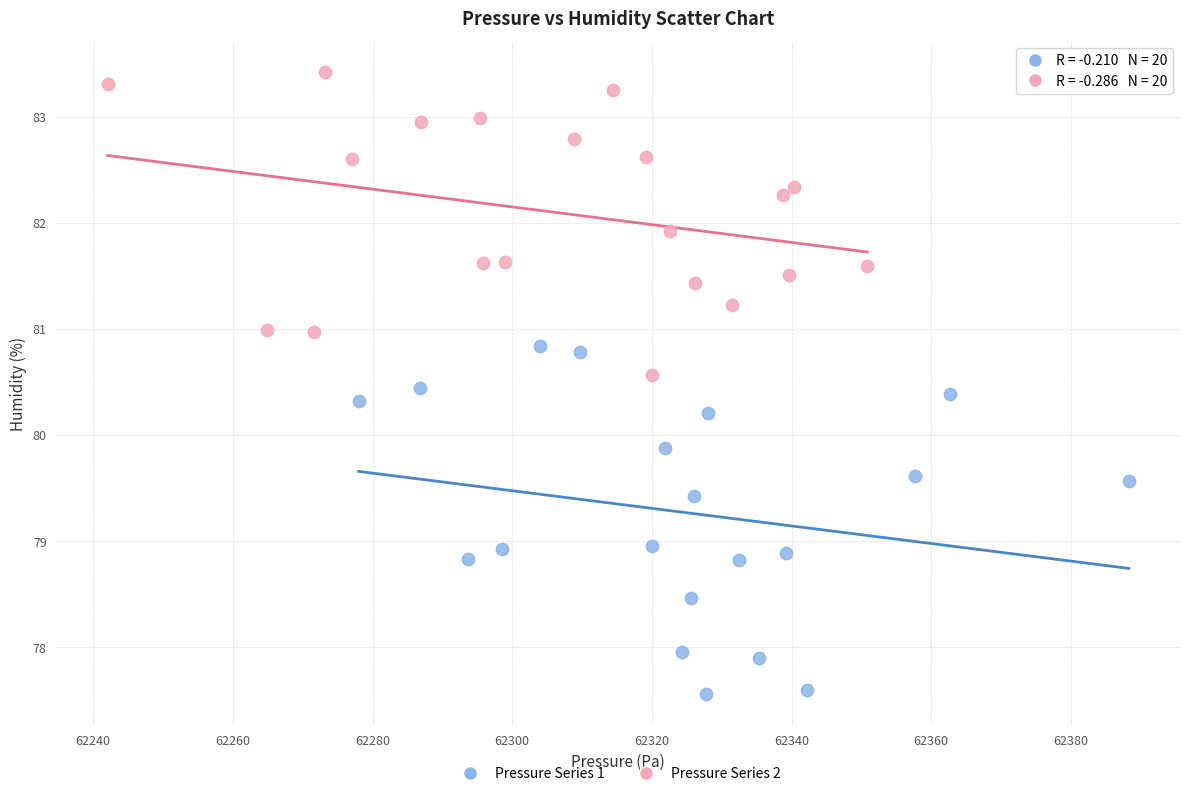

Which series has the largest Y range (max minus min)?

Pressure Series 1